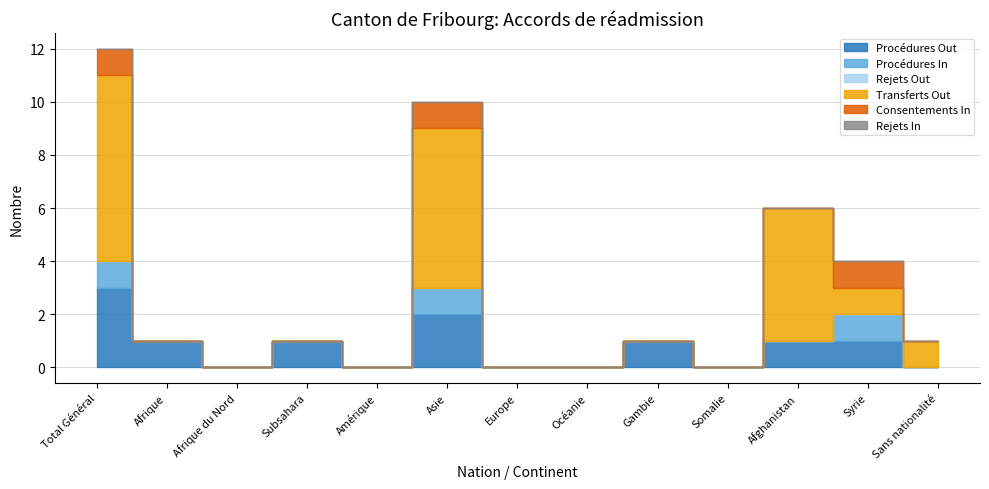

Where is the first local maximum for Transferts Out?

Asie